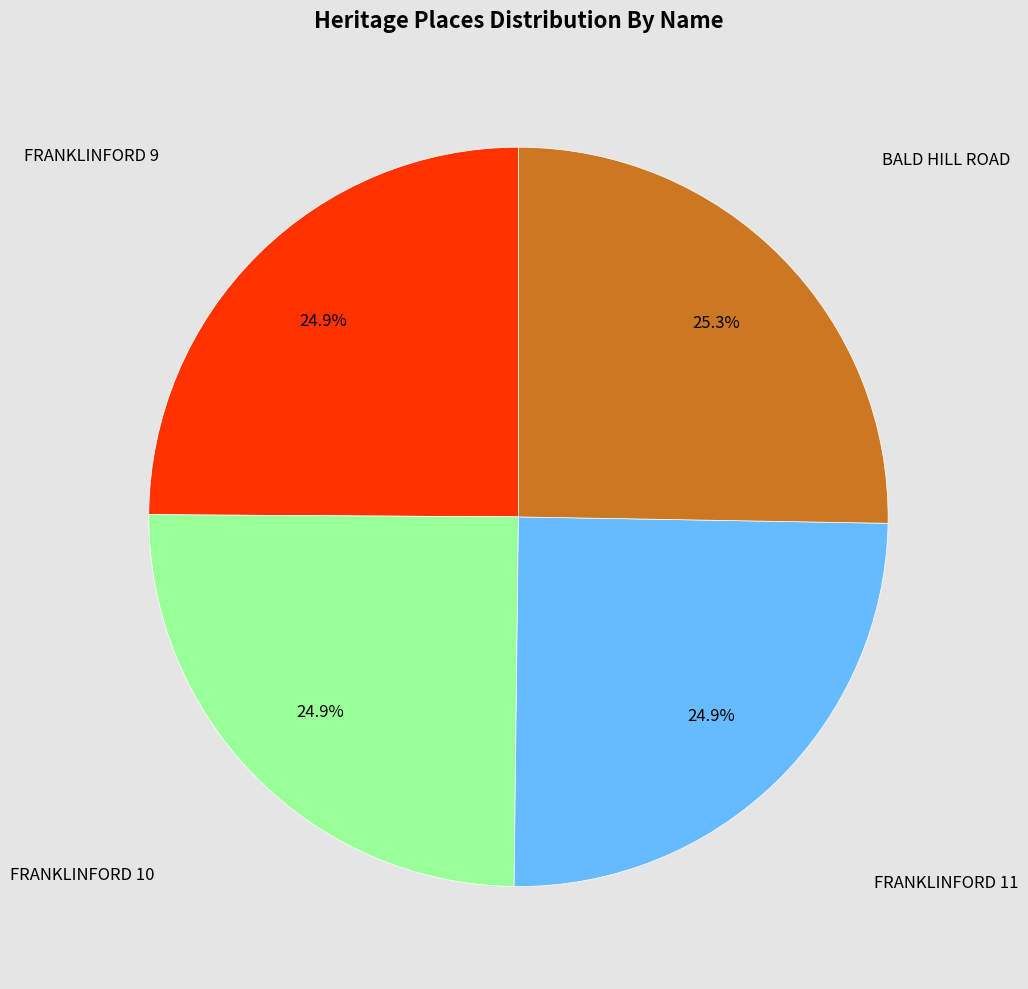

Is there any slice that represents more than half of the pie?

No